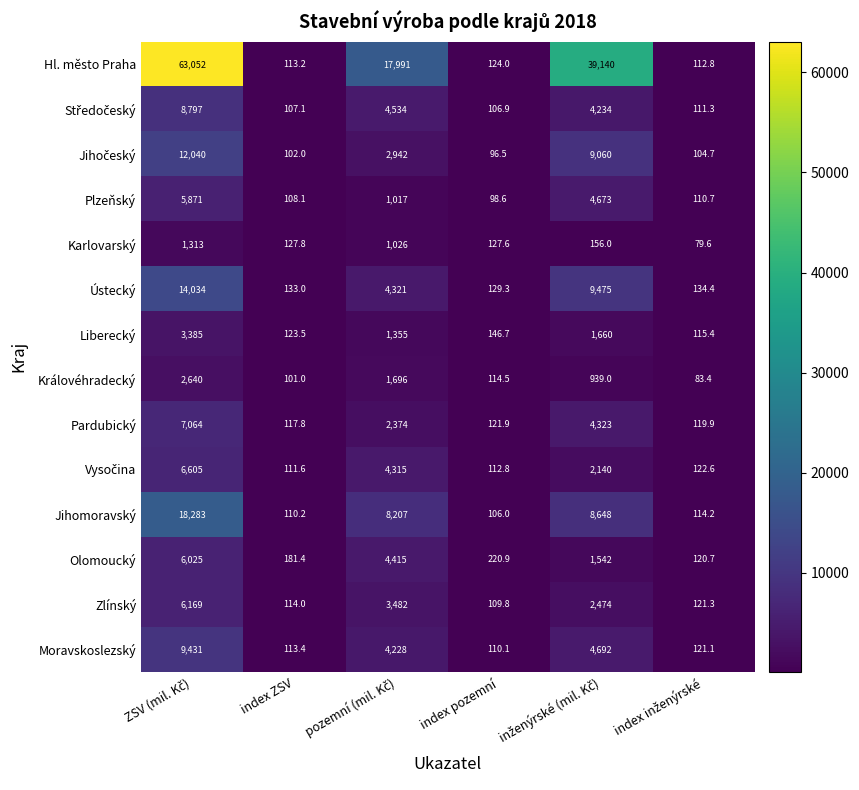

What is the difference between the highest and lowest values at index pozemní?

124.4